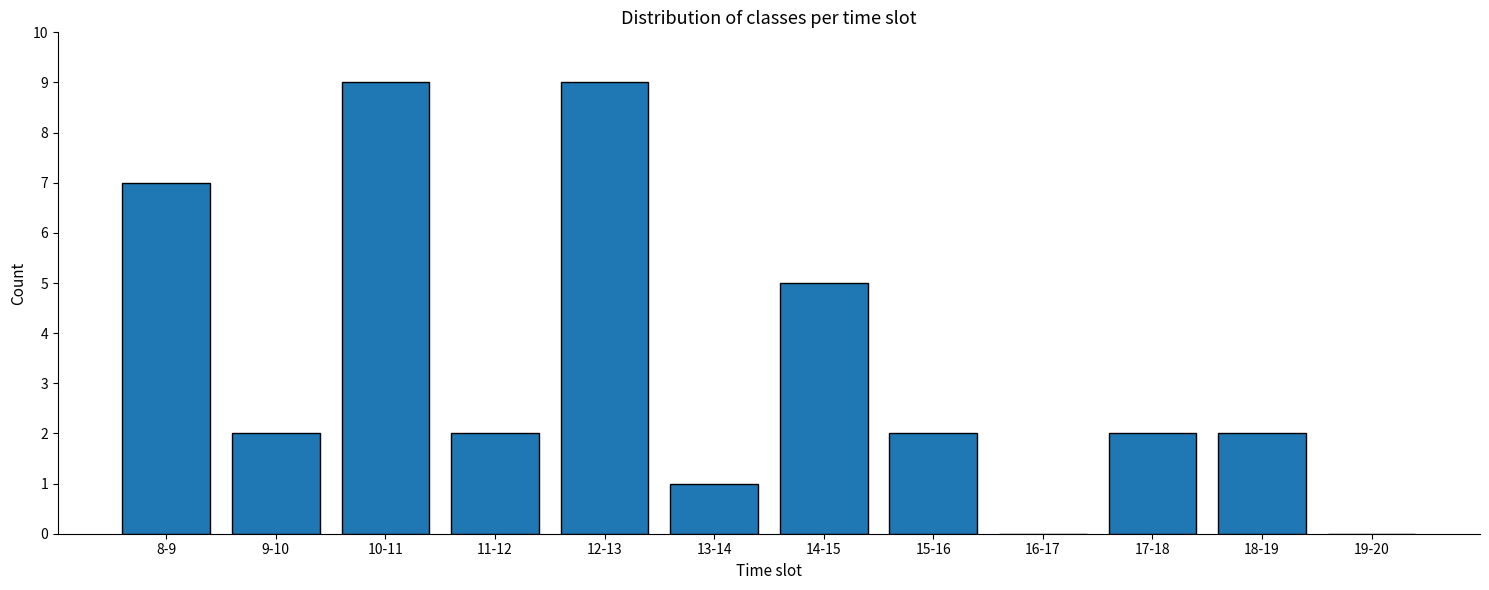

Reading right to left, list all the values displayed in this chart.

19-20=0	18-19=2	17-18=2	16-17=0	15-16=2	14-15=5	13-14=1	12-13=9	11-12=2	10-11=9	9-10=2	8-9=7